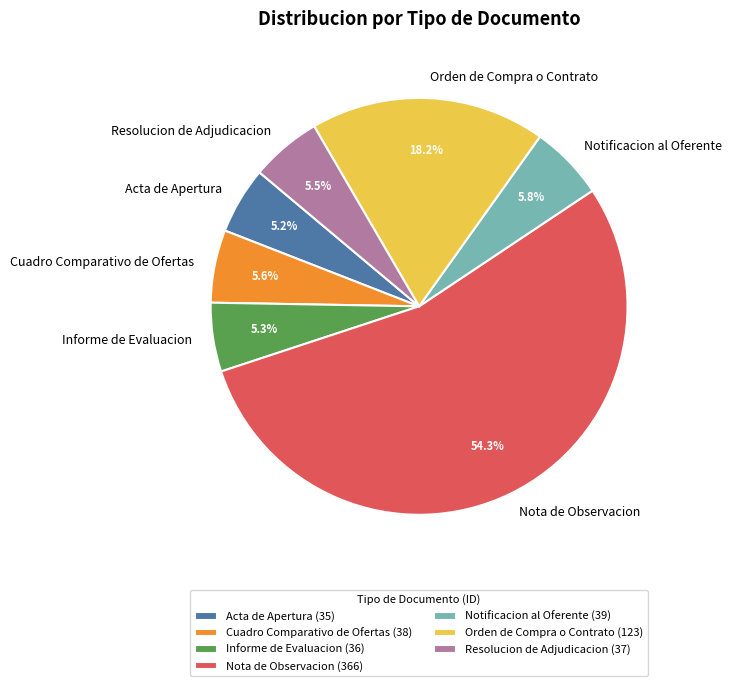

Is Nota de Observacion the majority of the pie?

Yes